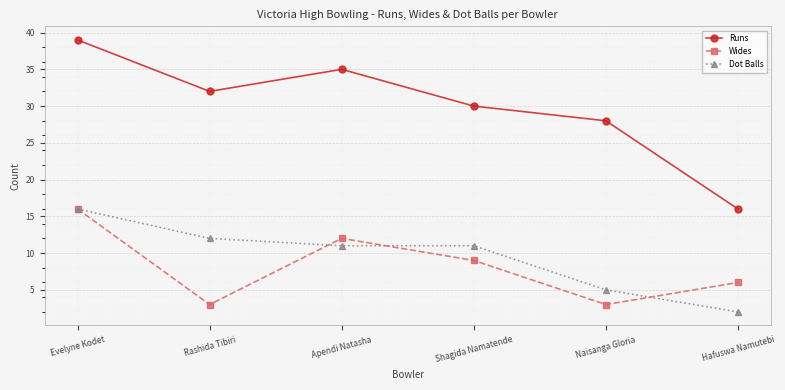

Reading right to left, what are all the values shown in this chart?

Runs: 16	28	30	35	32	39
Wides: 6	3	9	12	3	16
Dot Balls: 2	5	11	11	12	16